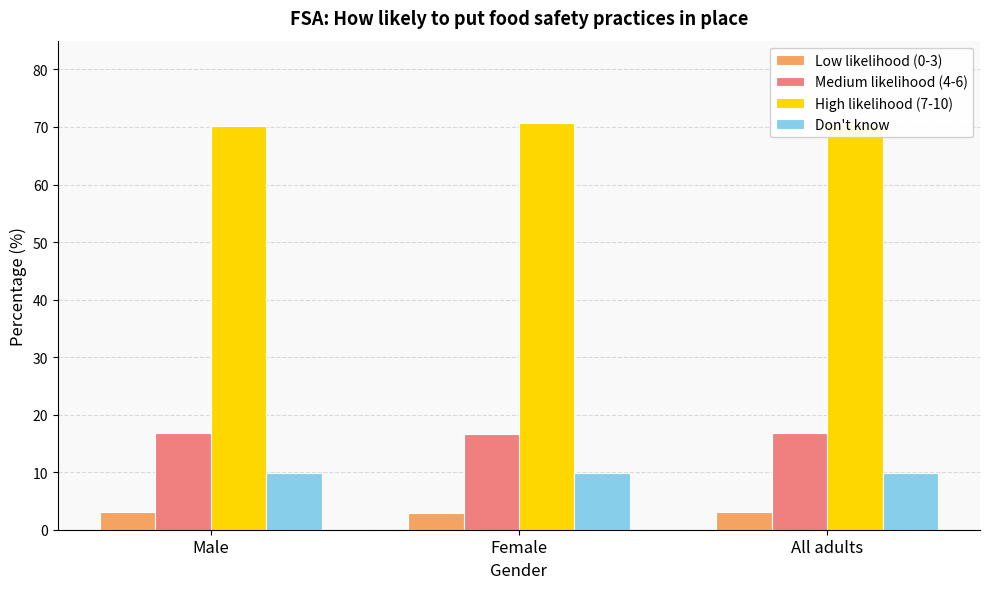

What is the label of the 3rd bar from the left?

All adults